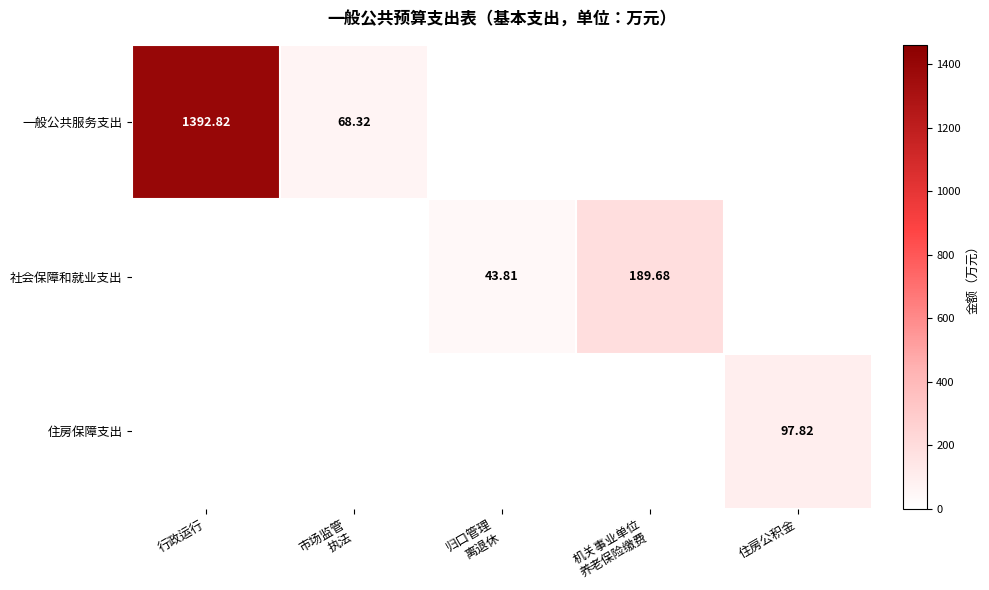

What is the maximum value for 社会保障和就业支出?

189.7